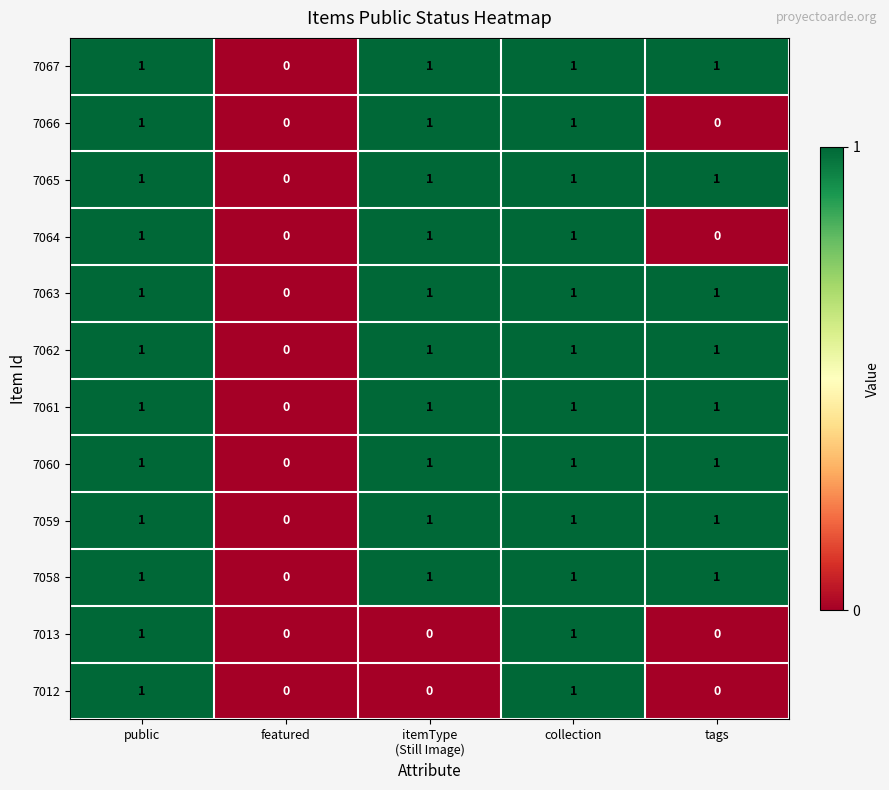

The 7065 series shows 2 at collection. True or false?

False